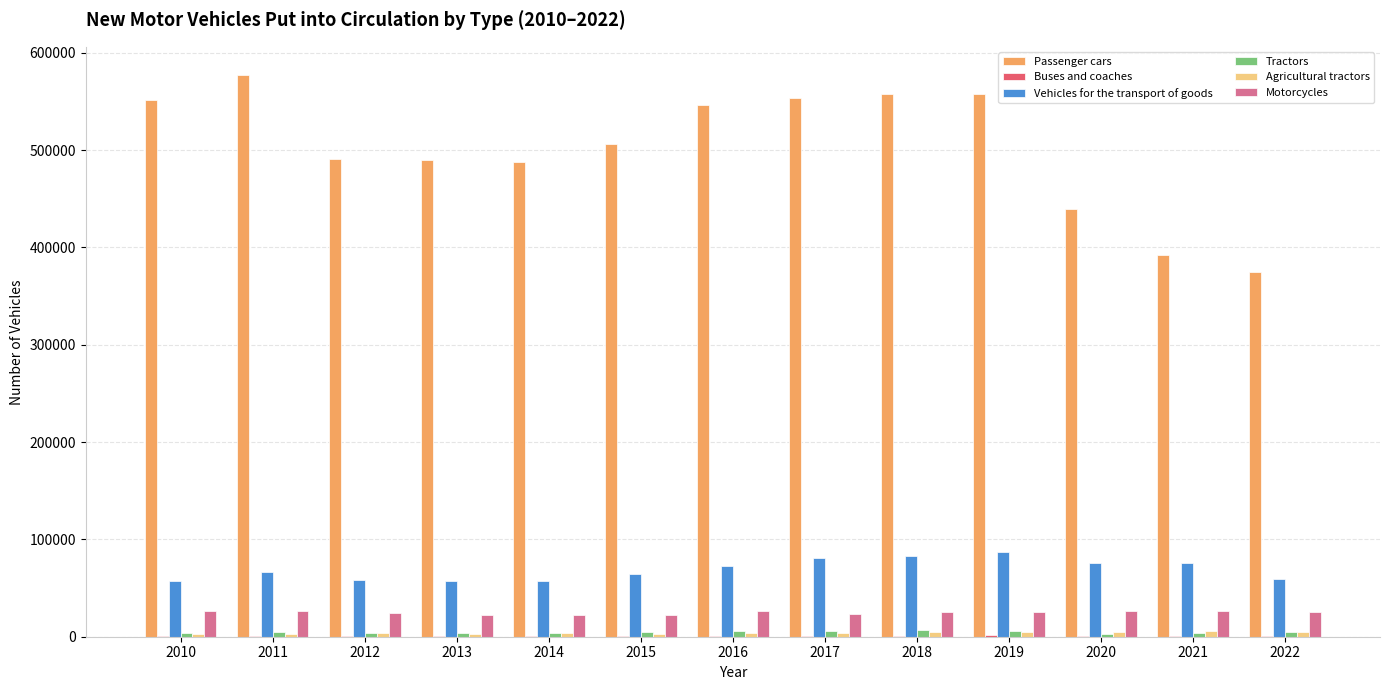

Which series has the largest total across all categories?

Passenger cars